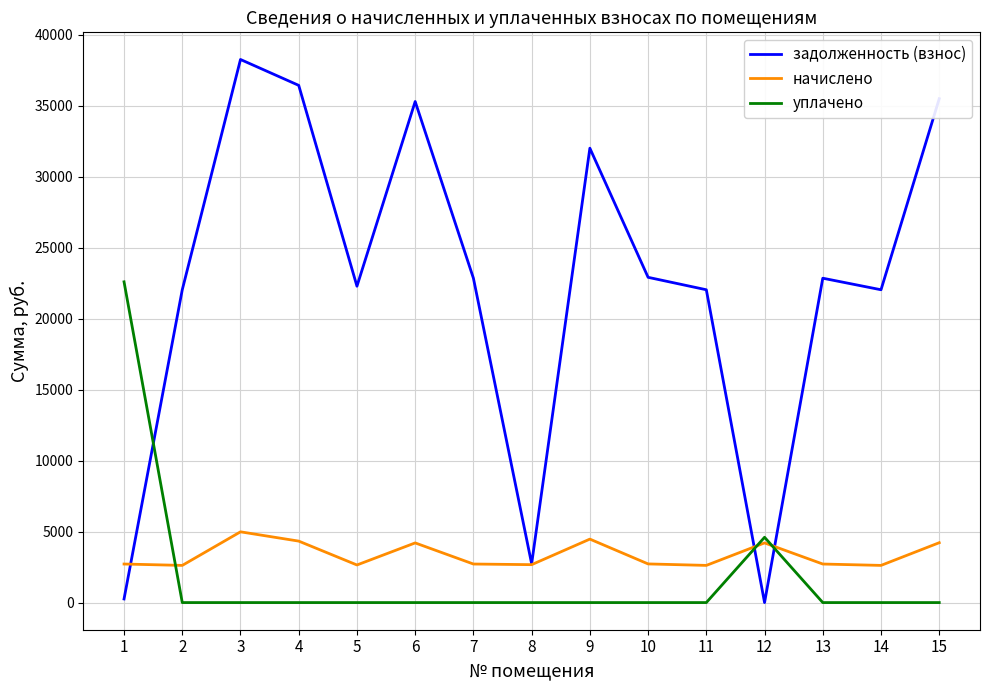

Rank the series by their maximum value, from lowest to highest.

начислено, уплачено, задолженность (взнос)